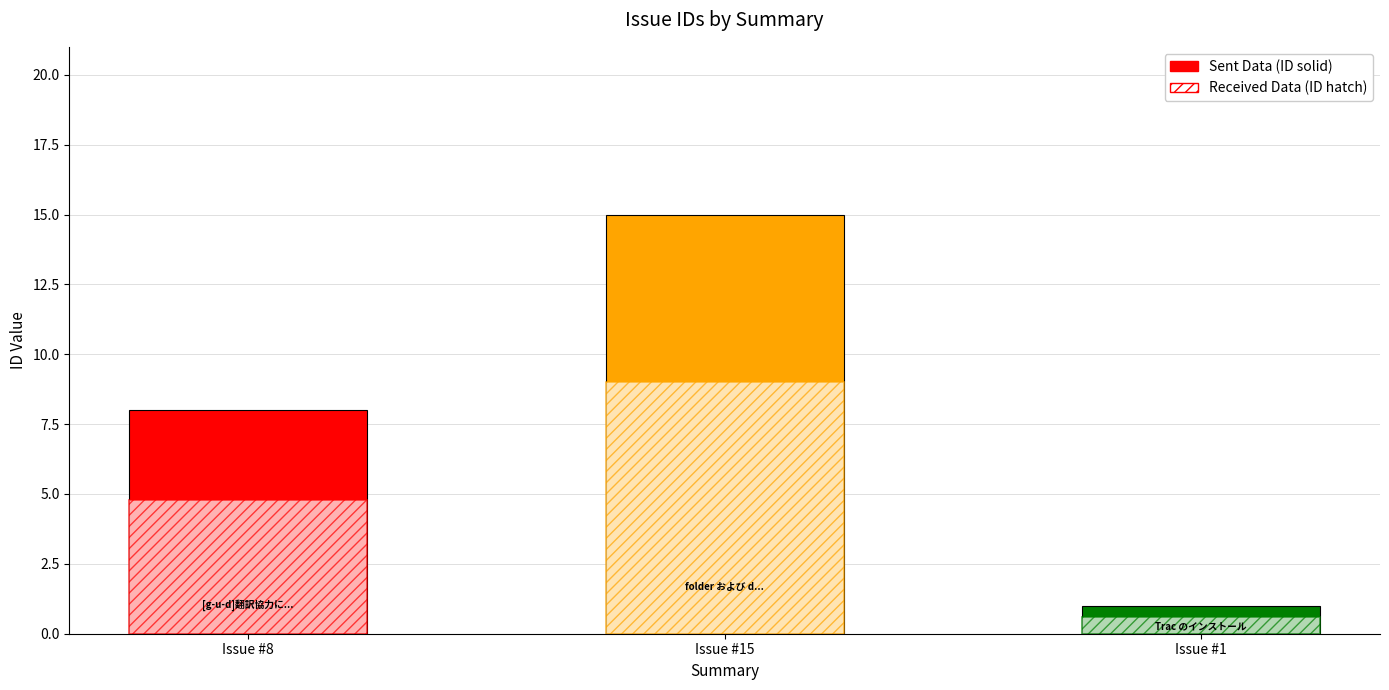

Which series has the largest total across all categories?

ID (Solid)